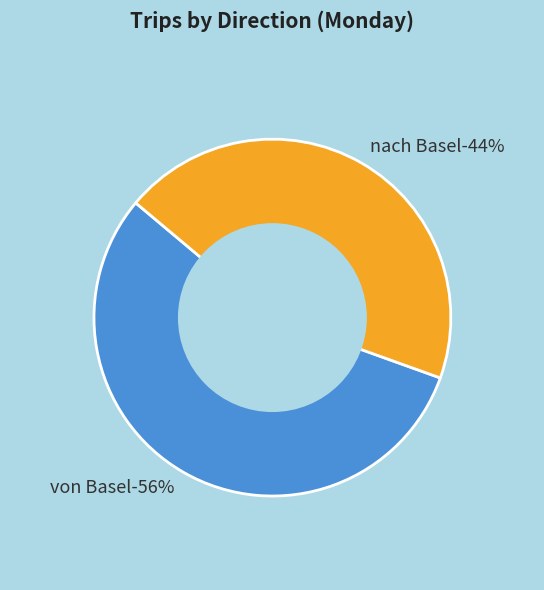

Which slice is the smallest?

nach Basel